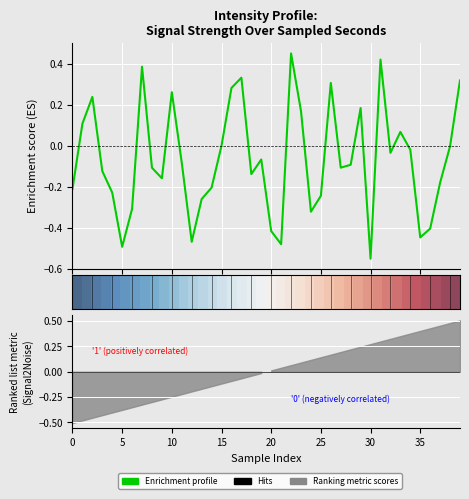

What is the label of the 21st point from the left?

20